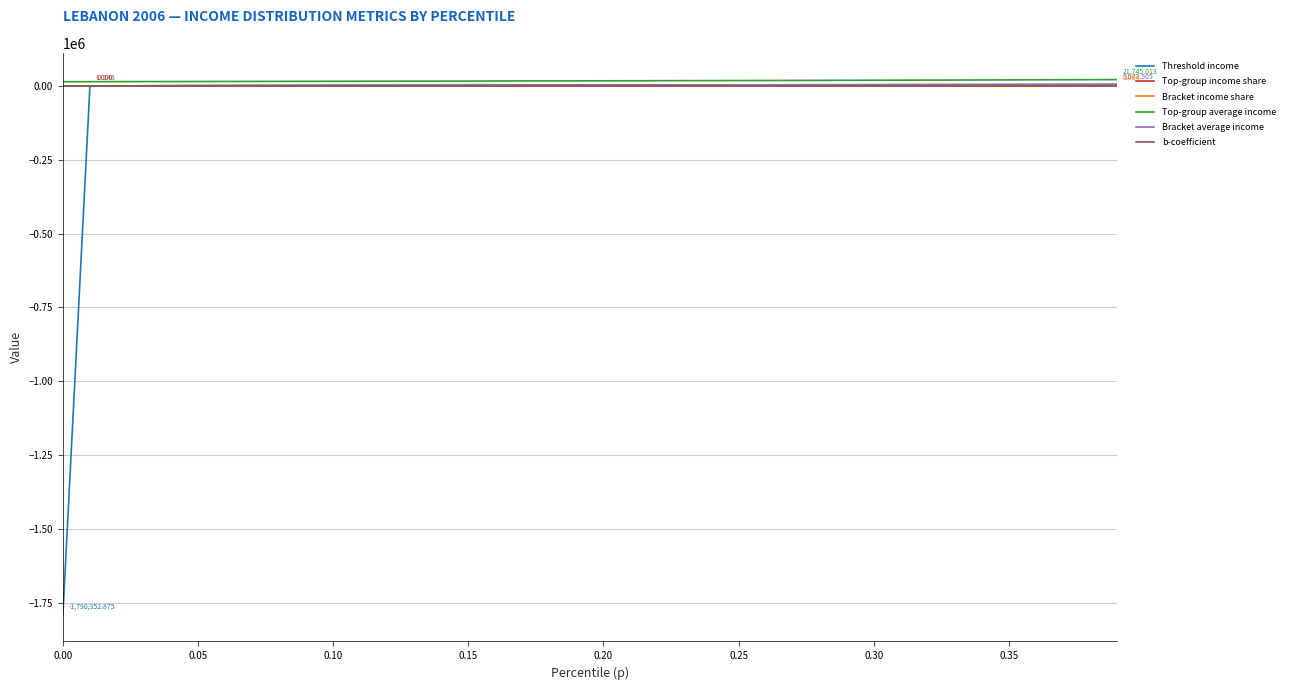

True or false: Bracket average income and Threshold income cross at least once.

False